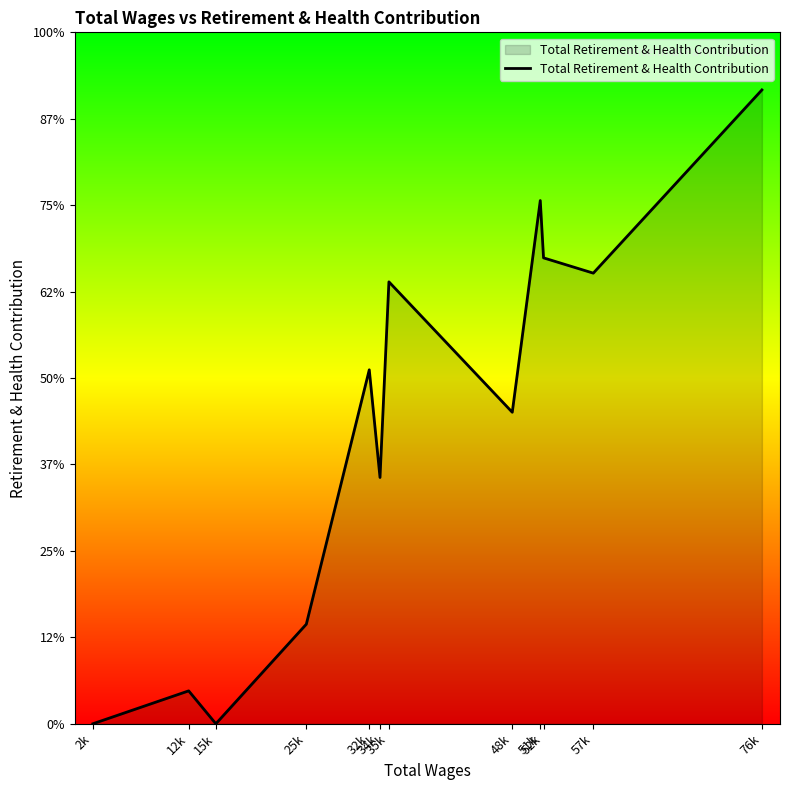

What position from the left is 25k?

4